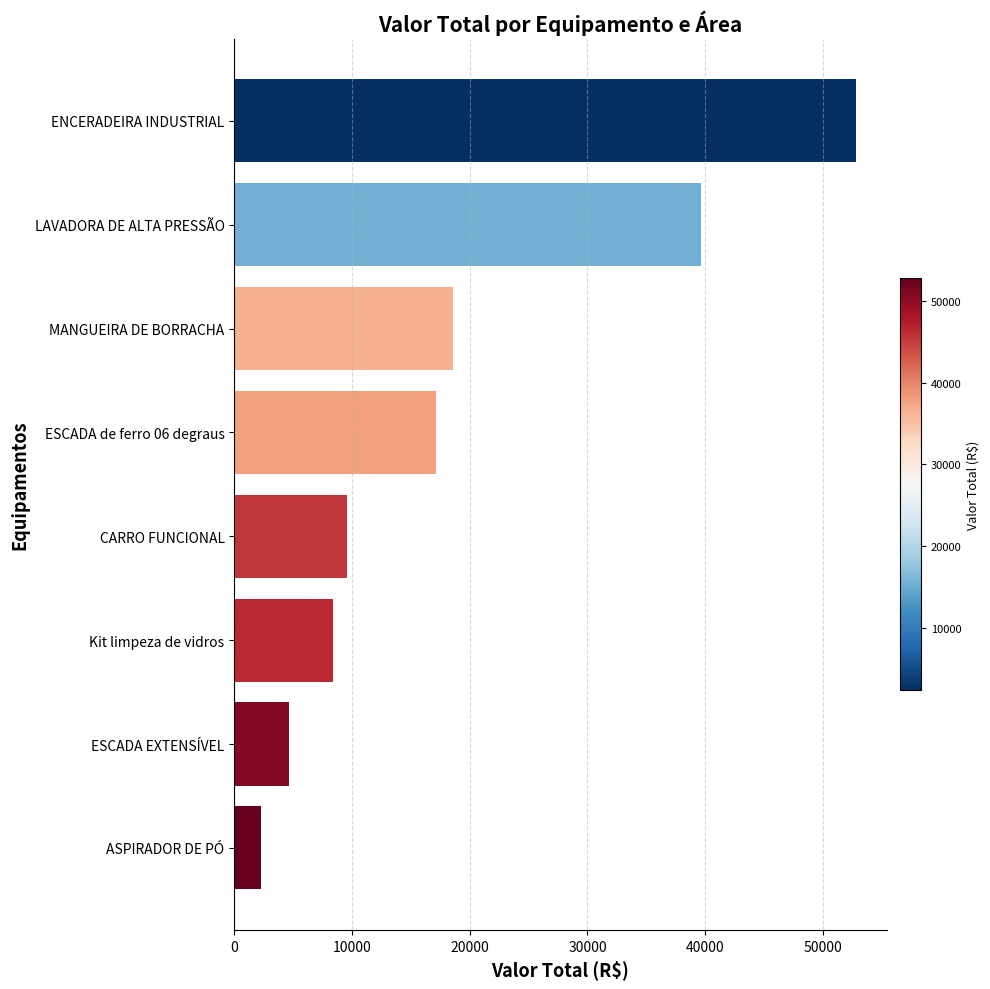

Approximately how many times larger is the value at ESCADA EXTENSÍVEL compared to CARRO FUNCIONAL?

0.5